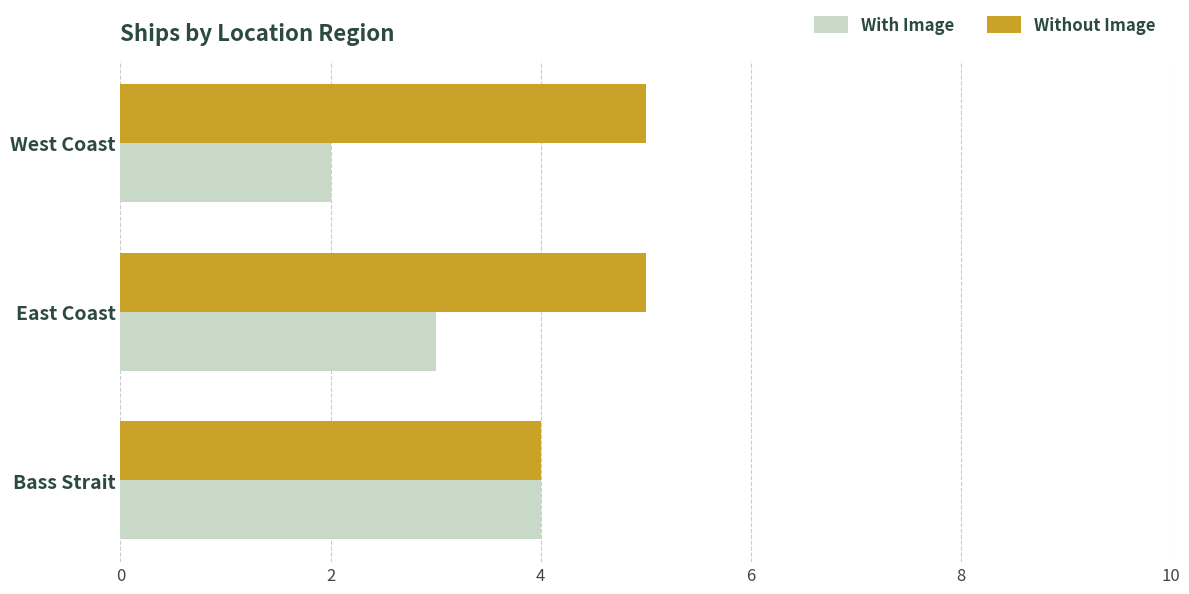

Count the With Image values in the range 2 to 4.

3